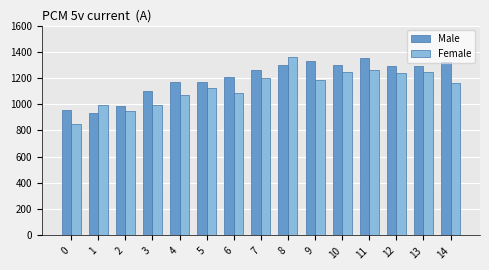

At 8, list the series in order from smallest to largest.

Male, Female